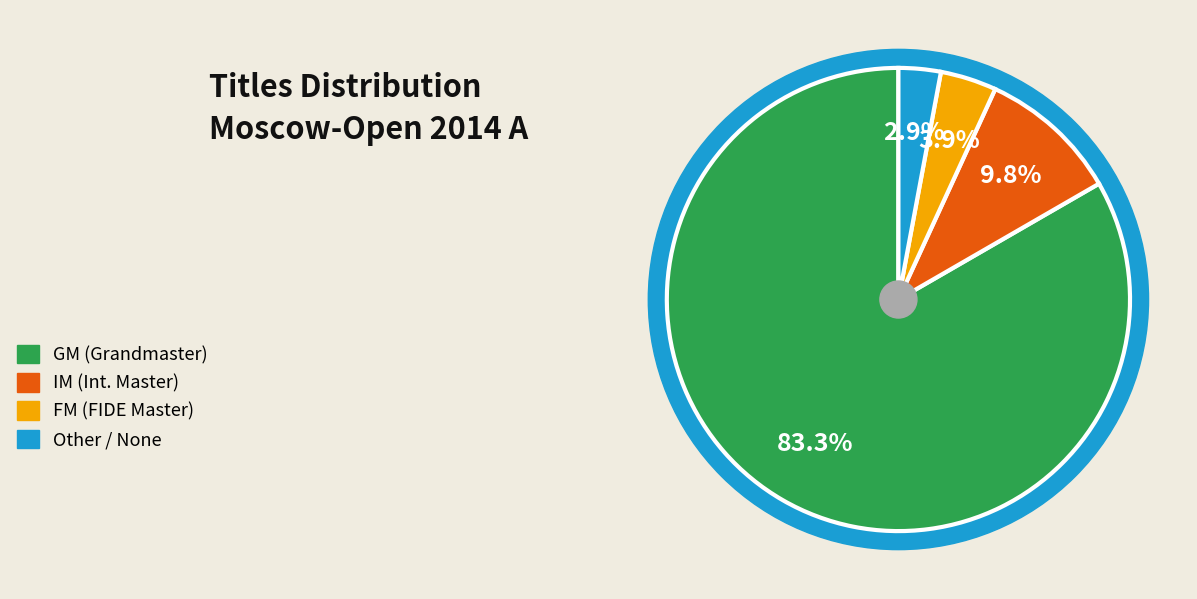

How much of the chart is everything except Other?

97.1%